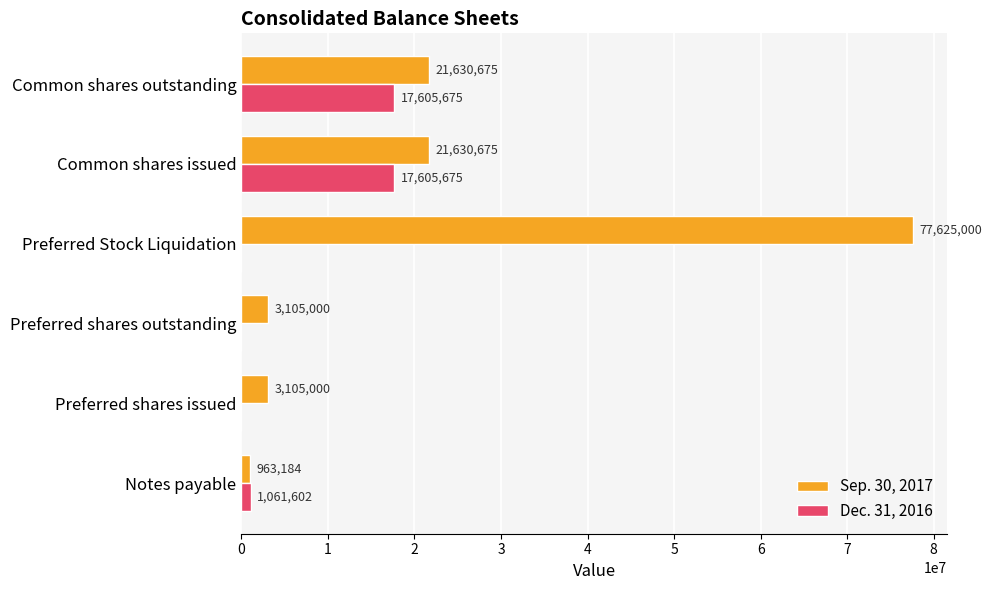

What is the maximum value for Dec. 31, 2016?

17605675